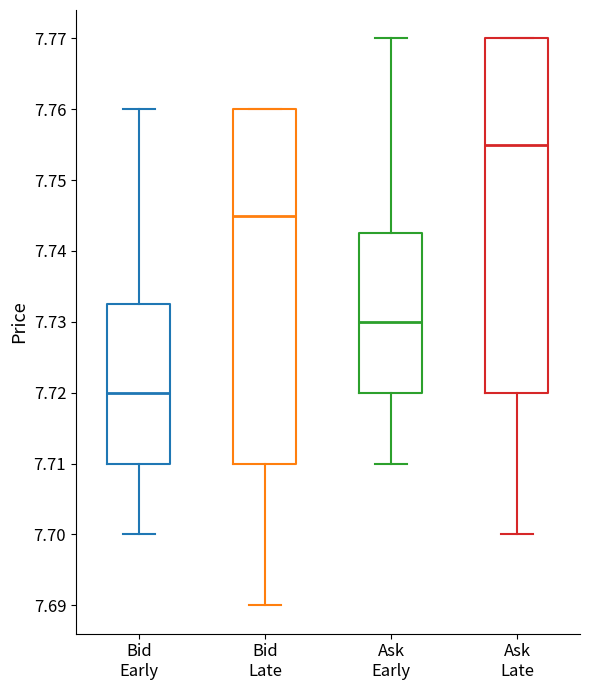

Reading left to right, transcribe this box plot: for each box, give where its median line is, the range the box spans, and where its two whiskers end, as read against the y-axis. The values are not printed on the chart, so give them approximately, as read against the axis.

Bid Early: median 7.720, box 7.710 to 7.733, whiskers 7.700 to 7.760
Bid Late: median 7.745, box 7.710 to 7.760, whiskers 7.690 to 7.760
Ask Early: median 7.730, box 7.720 to 7.743, whiskers 7.710 to 7.770
Ask Late: median 7.755, box 7.720 to 7.770, whiskers 7.700 to 7.770